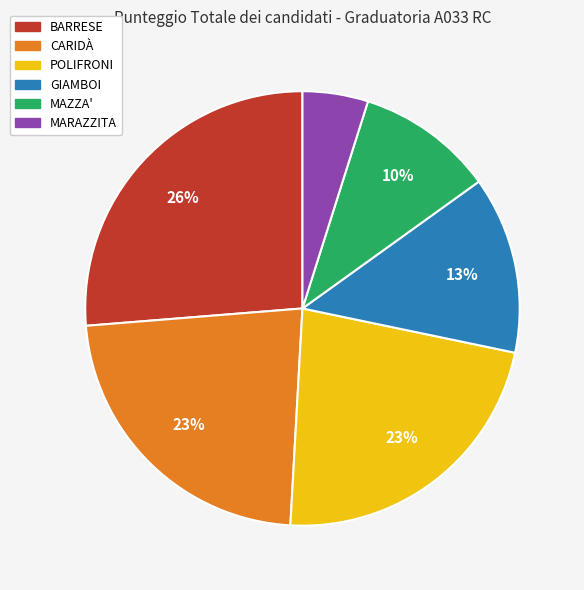

To the nearest percent, what is the average slice percentage?

17%